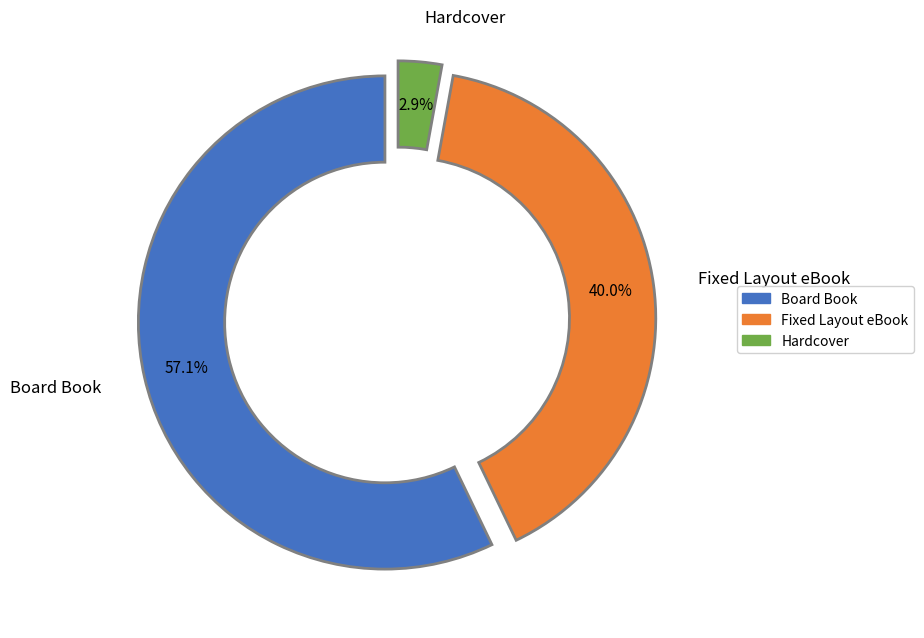

Is there a majority slice in this chart?

Yes